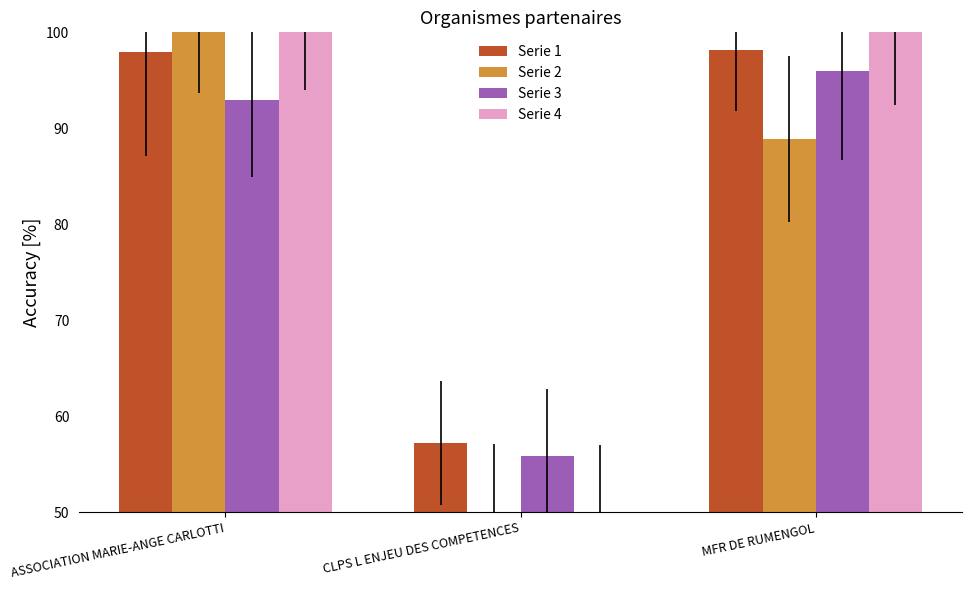

At which category does the chart reach its minimum across all series?

CLPS L ENJEU DES COMPETENCES